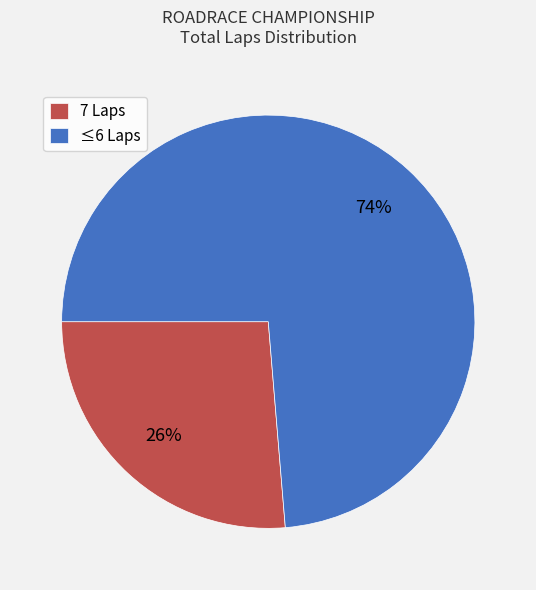

To the nearest percent, what percentage of the pie is ≤6 Laps?

74%